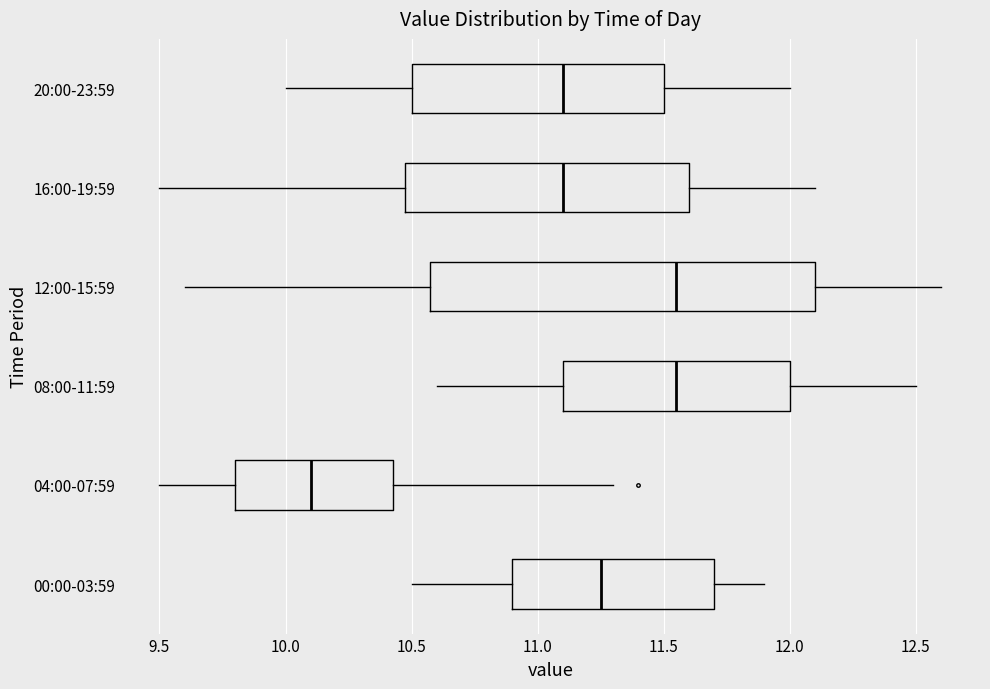

Reading bottom to top, transcribe this box plot: for each box, give where its median line is, the range the box spans, and where its two whiskers end, as read against the x-axis. The values are not printed on the chart, so give them approximately, as read against the axis.

00:00-03:59: median 11.25, box 10.90 to 11.70, whiskers 10.50 to 11.90
04:00-07:59: median 10.10, box 9.80 to 10.45, whiskers 9.50 to 11.30
08:00-11:59: median 11.55, box 11.10 to 12.00, whiskers 10.60 to 12.50
12:00-15:59: median 11.55, box 10.60 to 12.10, whiskers 9.60 to 12.60
16:00-19:59: median 11.10, box 10.50 to 11.60, whiskers 9.50 to 12.10
20:00-23:59: median 11.10, box 10.50 to 11.50, whiskers 10.00 to 12.00